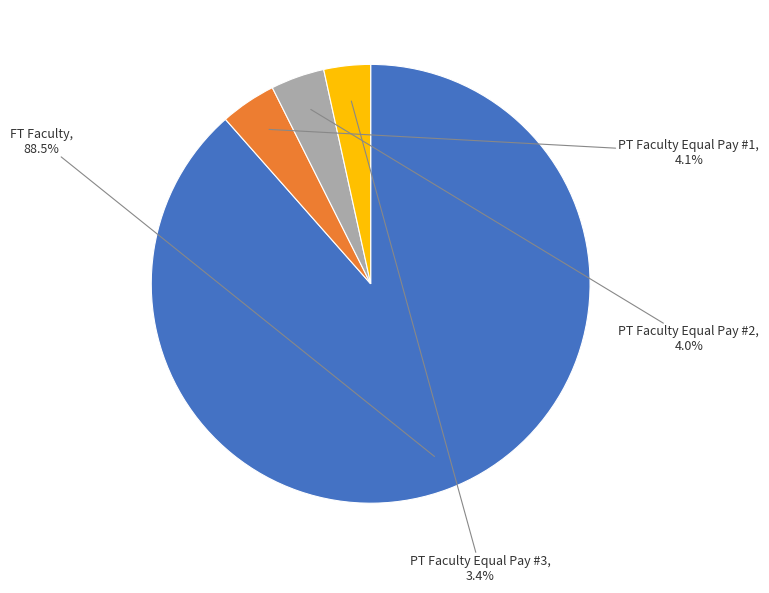

Which slice is the largest?

FT Faculty